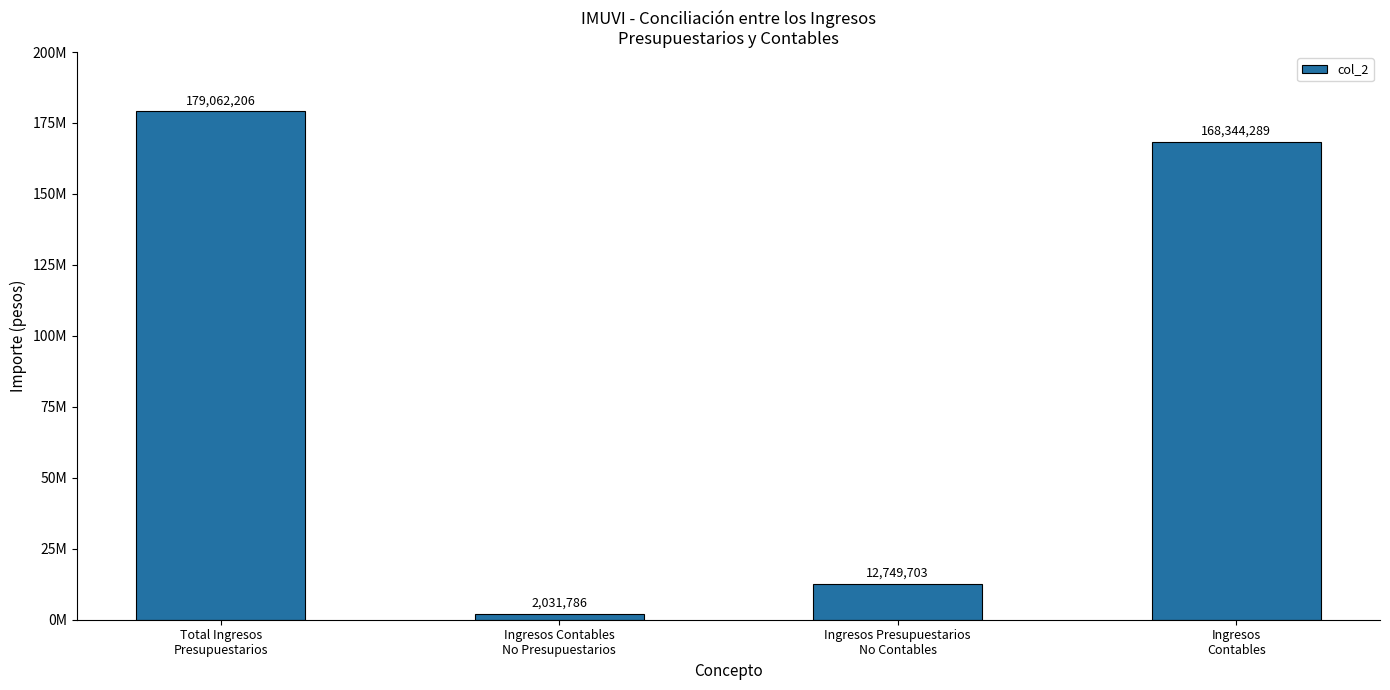

What is the change in value from Total Ingresos
Presupuestarios to Ingresos Contables
No Presupuestarios?

-177030420